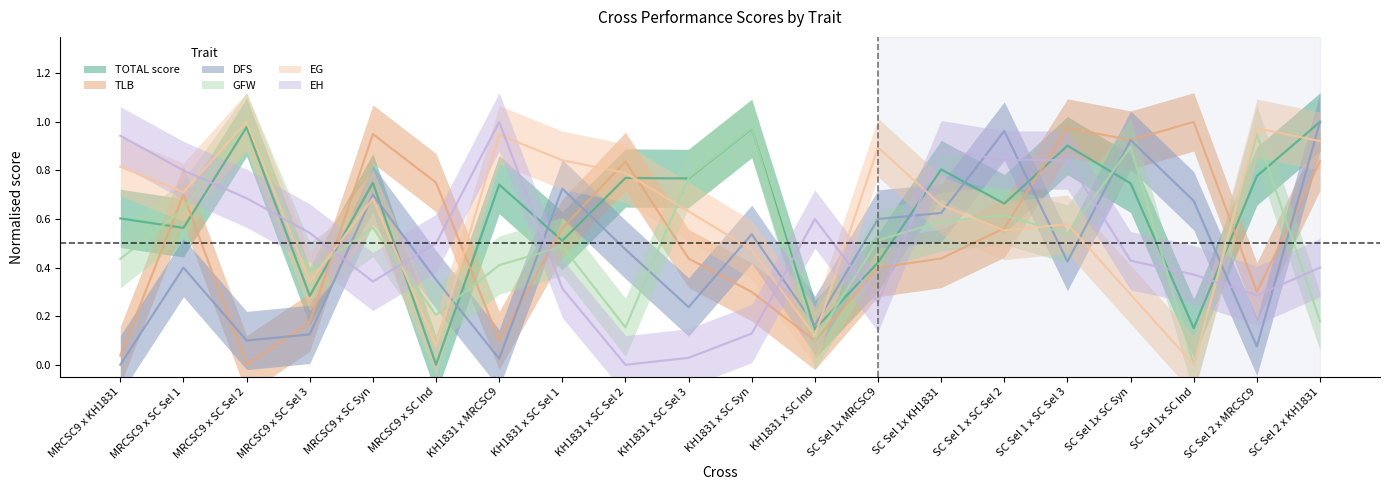

What is the value of the DFS point at the 13th from the left?

0.6